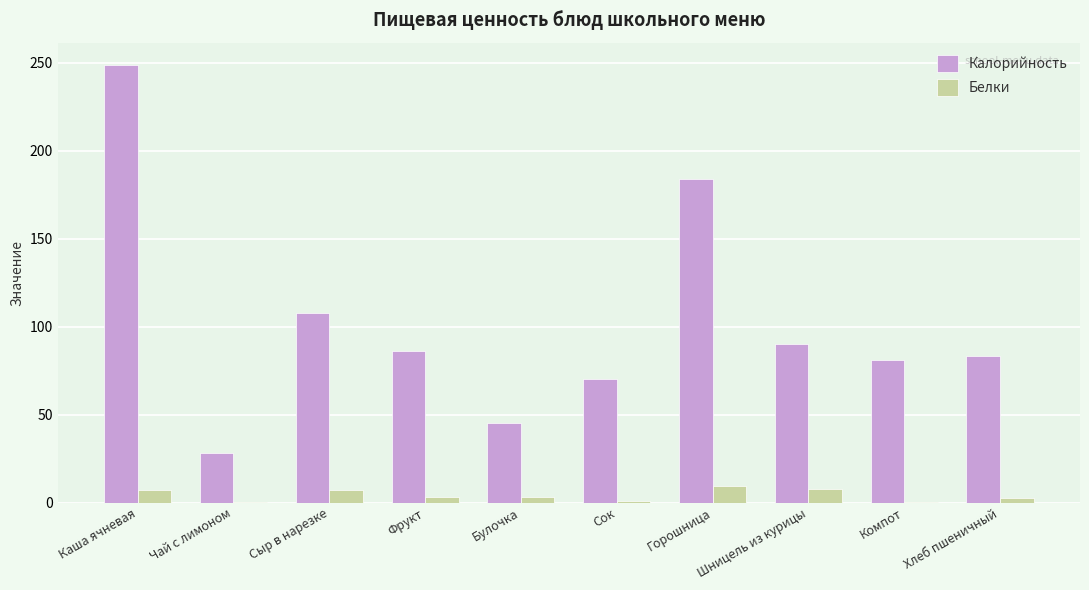

Which category has the highest value in the Калорийность series?

Каша ячневая